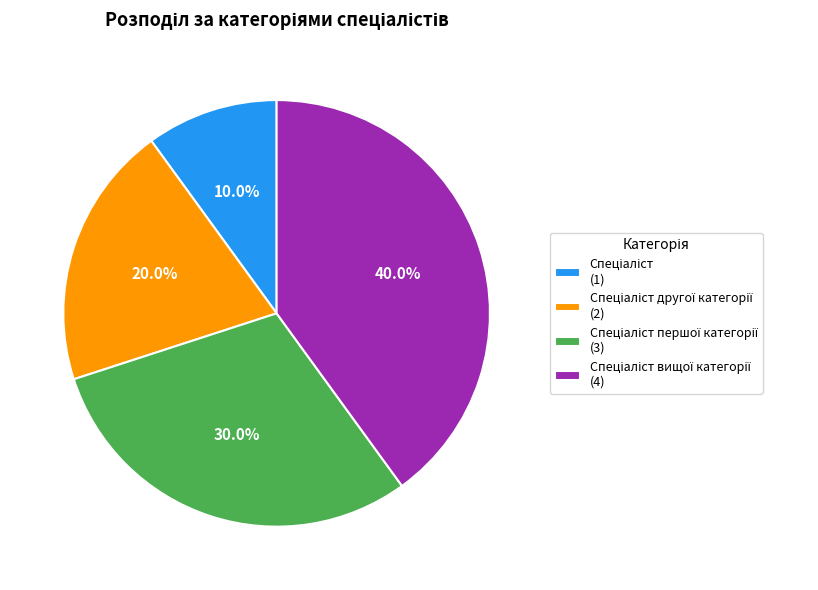

Count the number of slices in the pie.

4